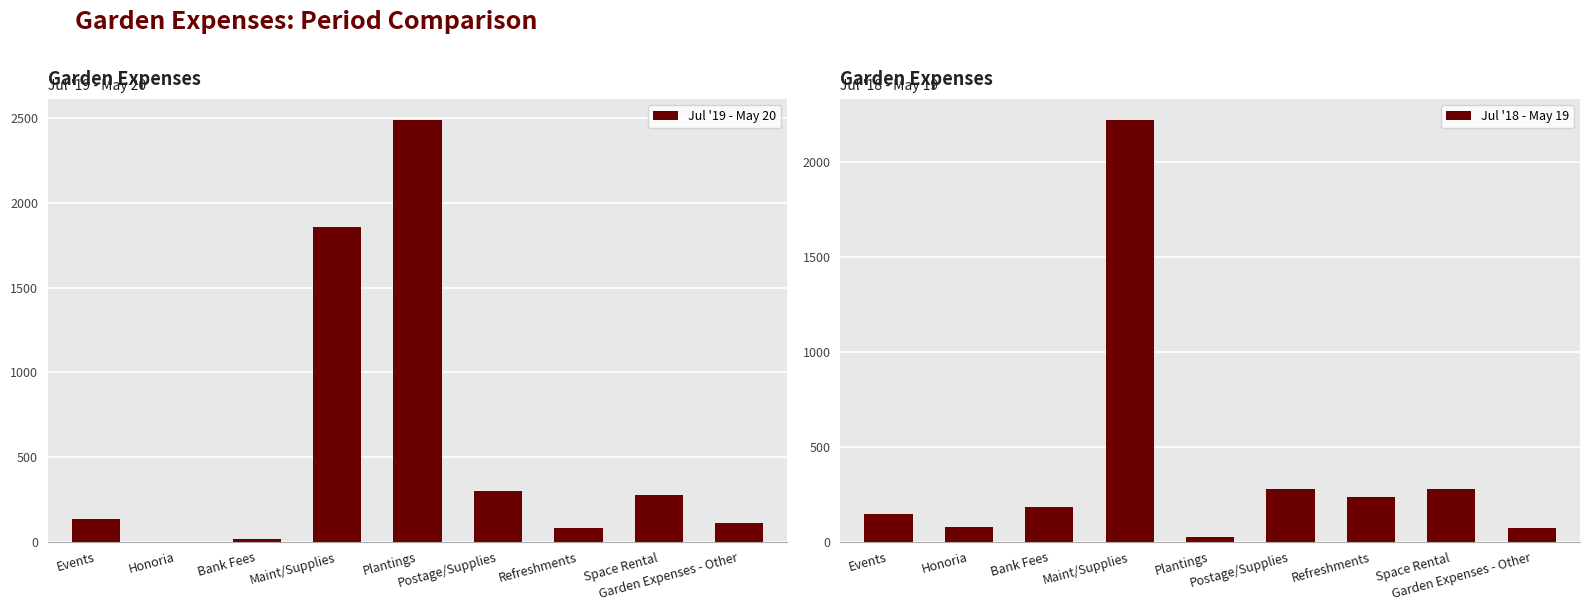

What is the value of the Jul '18 - May 19 bar at the 9th from the left?

74.0